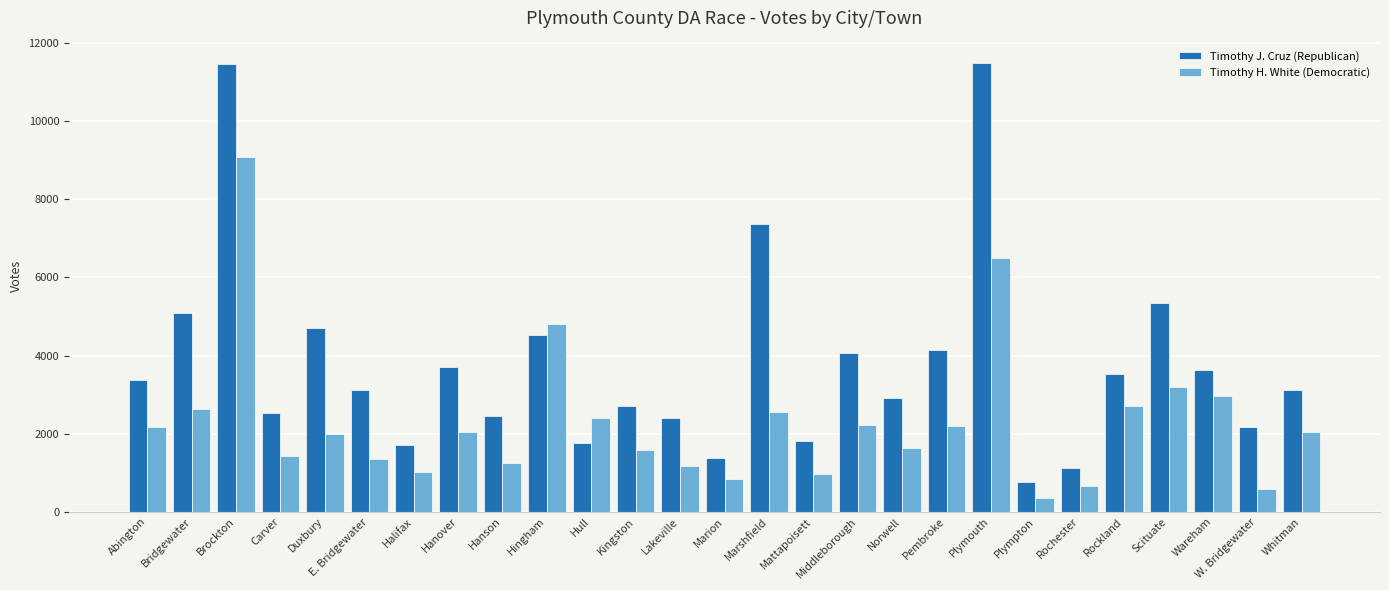

Is the value of Timothy J. Cruz (Republican) at Hanover greater than the value of Timothy H. White (Democratic) at Kingston?

Yes